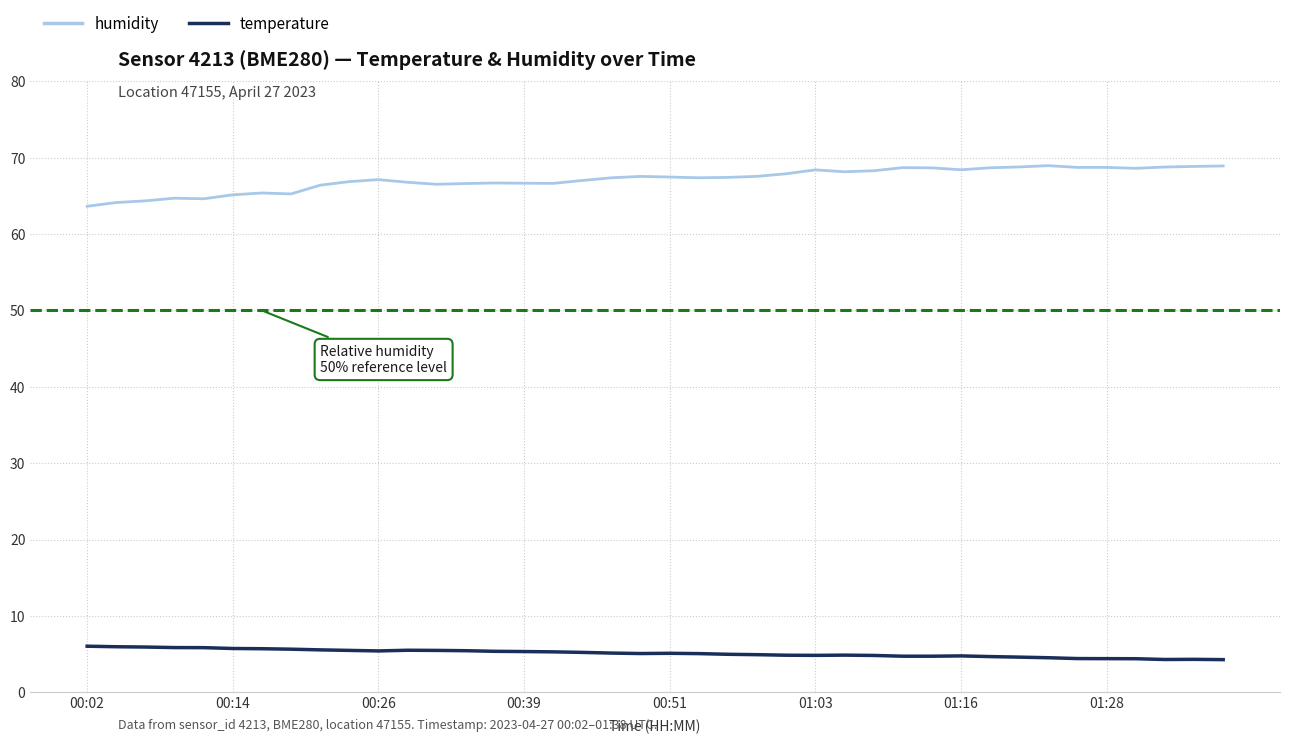

Which series has the largest total across all categories?

humidity